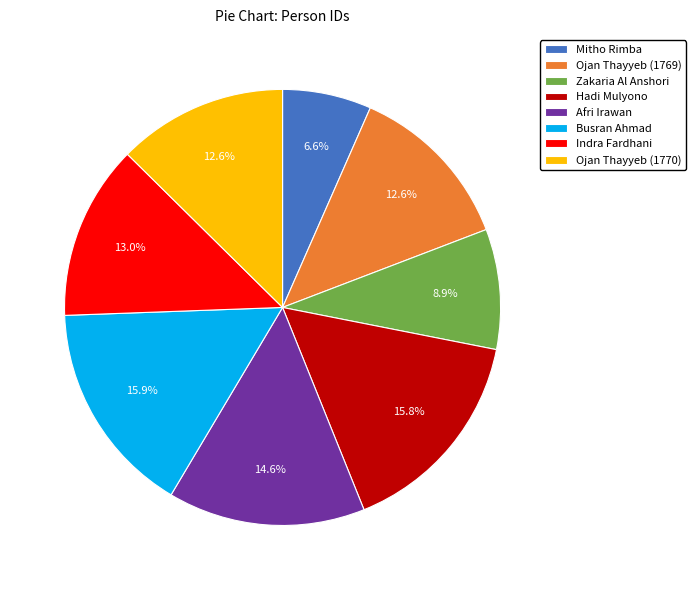

How many slices are in this pie chart?

8